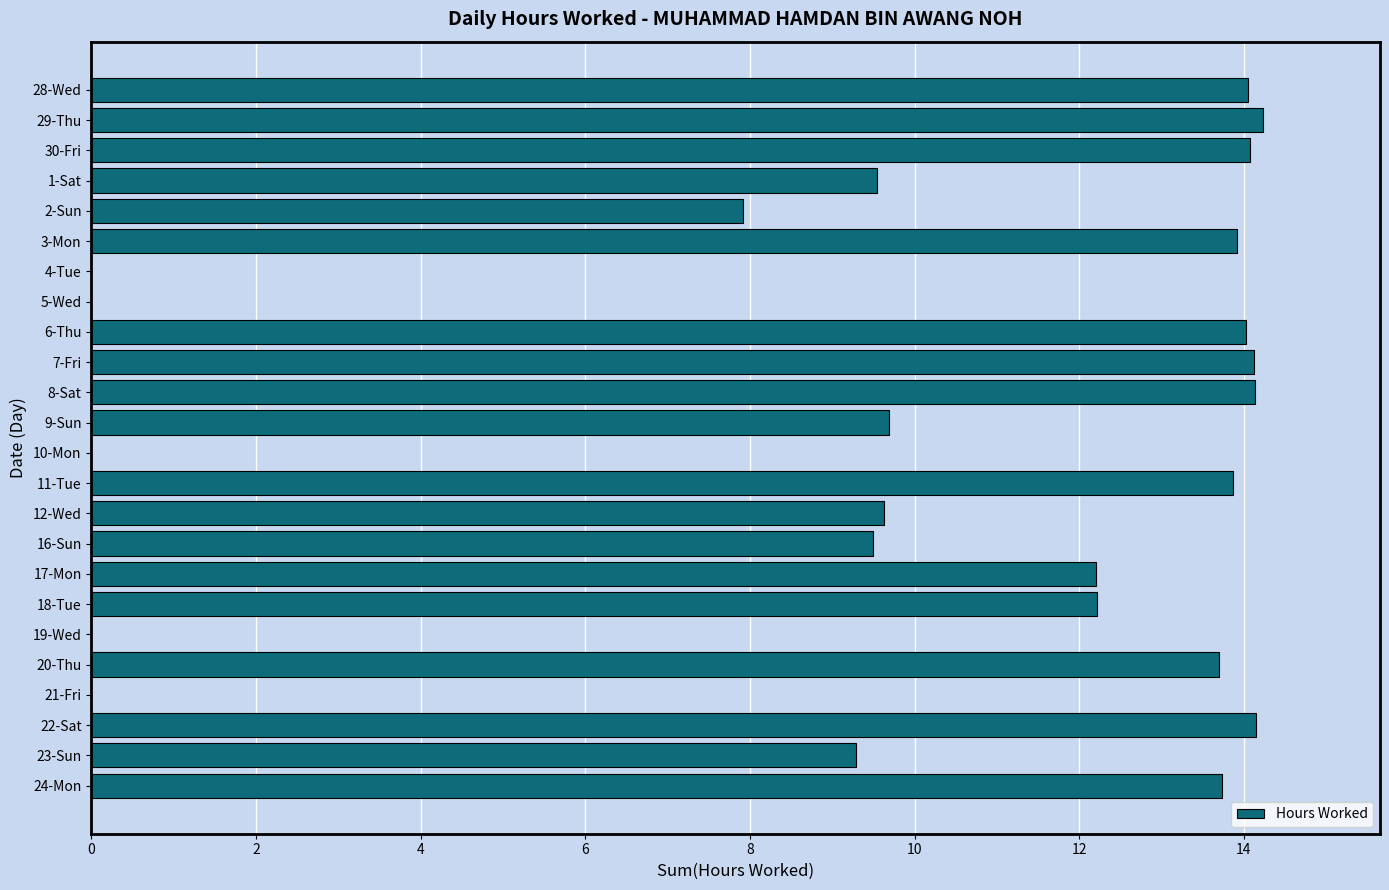

What is the sum of the values at 10-Mon and 18-Tue?

12.2